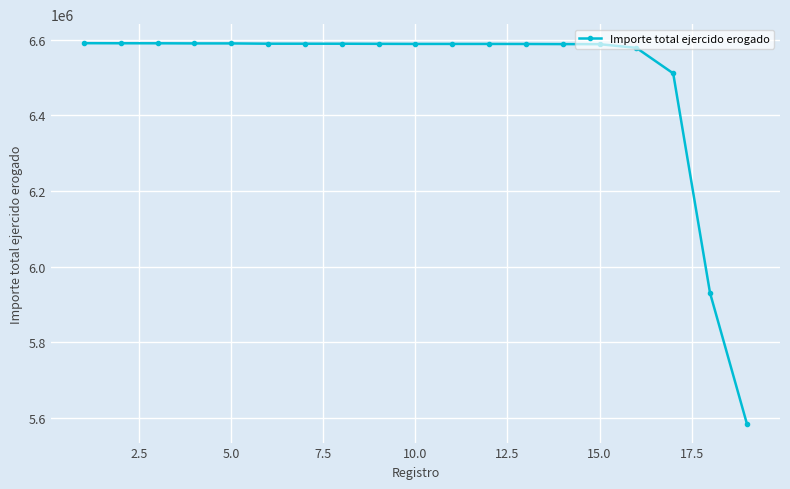

Is this an area chart (filled region under the line)?

No